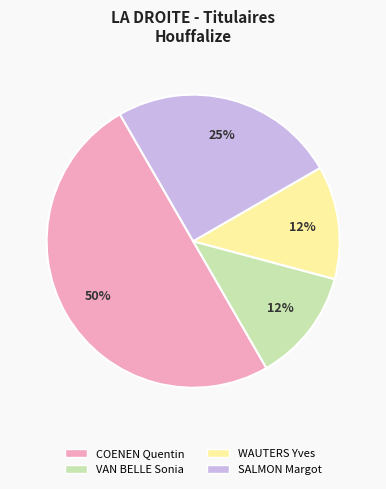

Is it true that VAN BELLE Sonia is 3% of the pie?

False